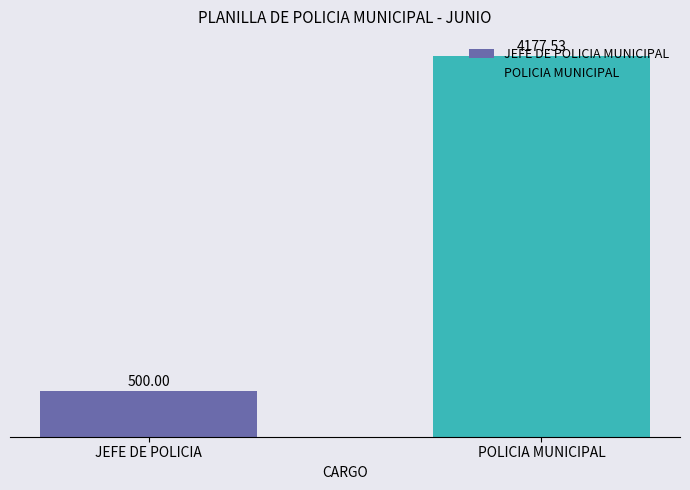

Reading left to right, what are all the values shown in this chart?

JEFE DE POLICIA MUNICIPAL: 500.0	0.0
POLICIA MUNICIPAL: 0.0	4177.5